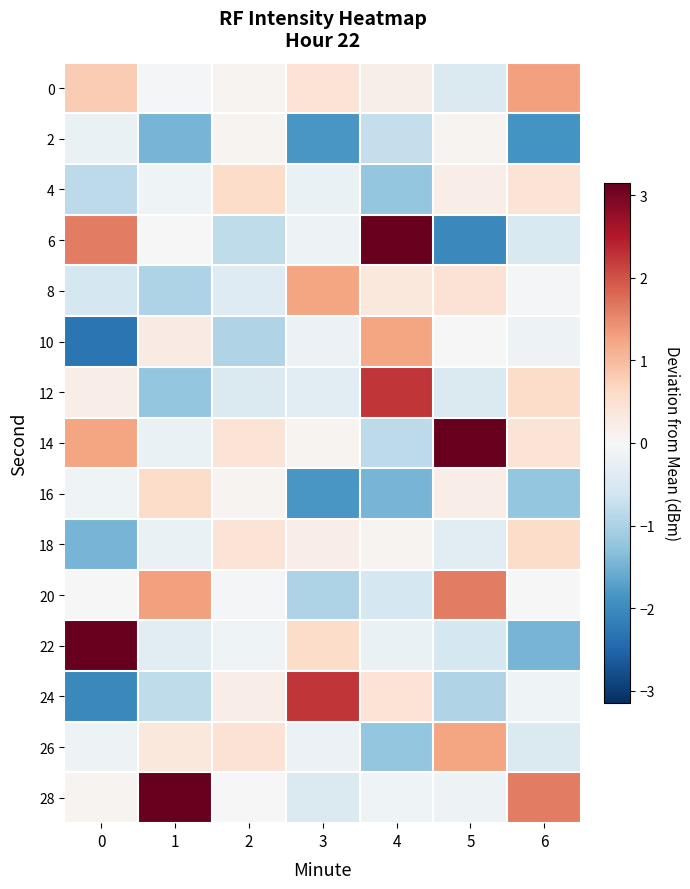

Count the number of categories in the chart.

7